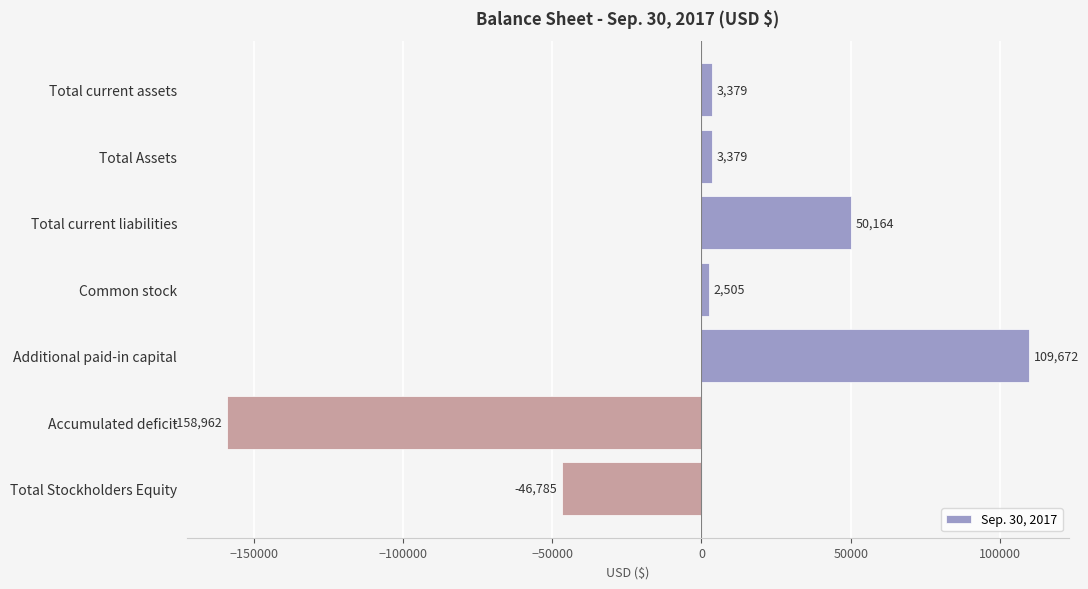

What is the label of the 5th bar from the bottom?

Total current liabilities